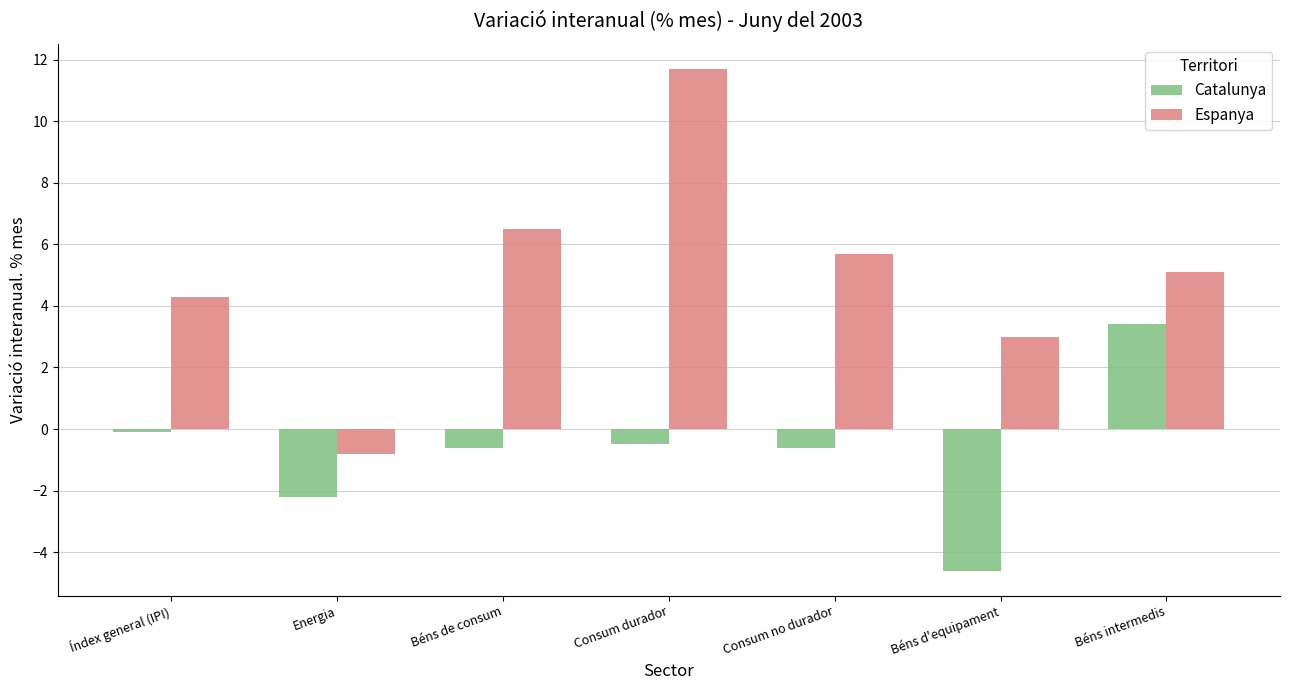

What is the maximum value shown in the chart?

11.7